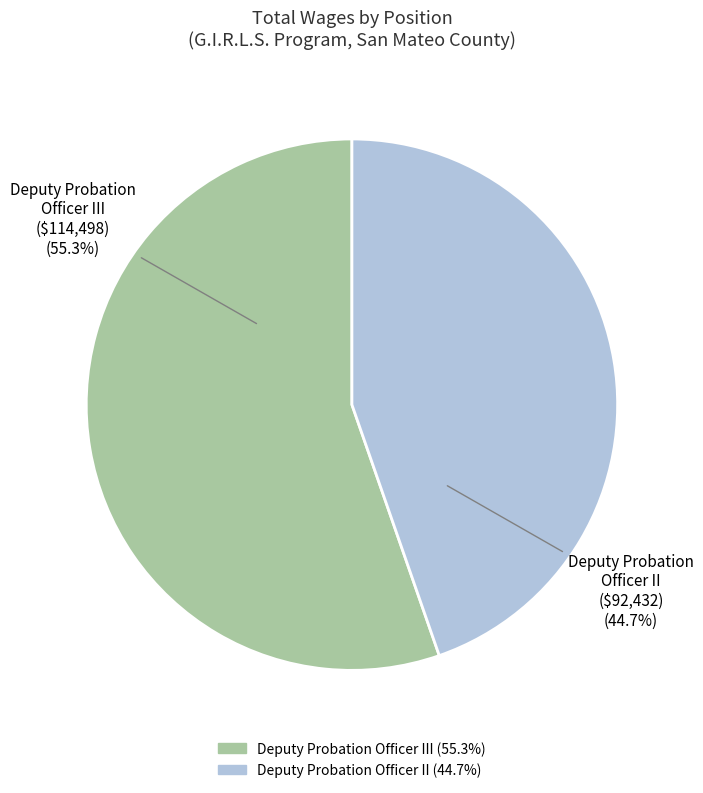

To the nearest percent, what is the average slice percentage?

50%